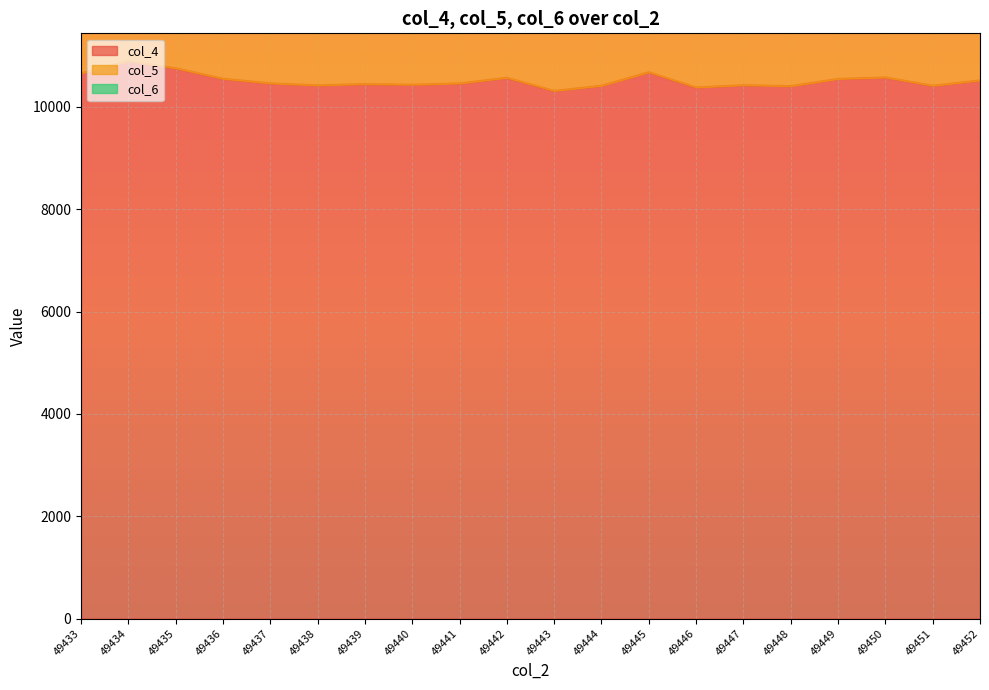

The col_6 series shows 346 at 49434. True or false?

True